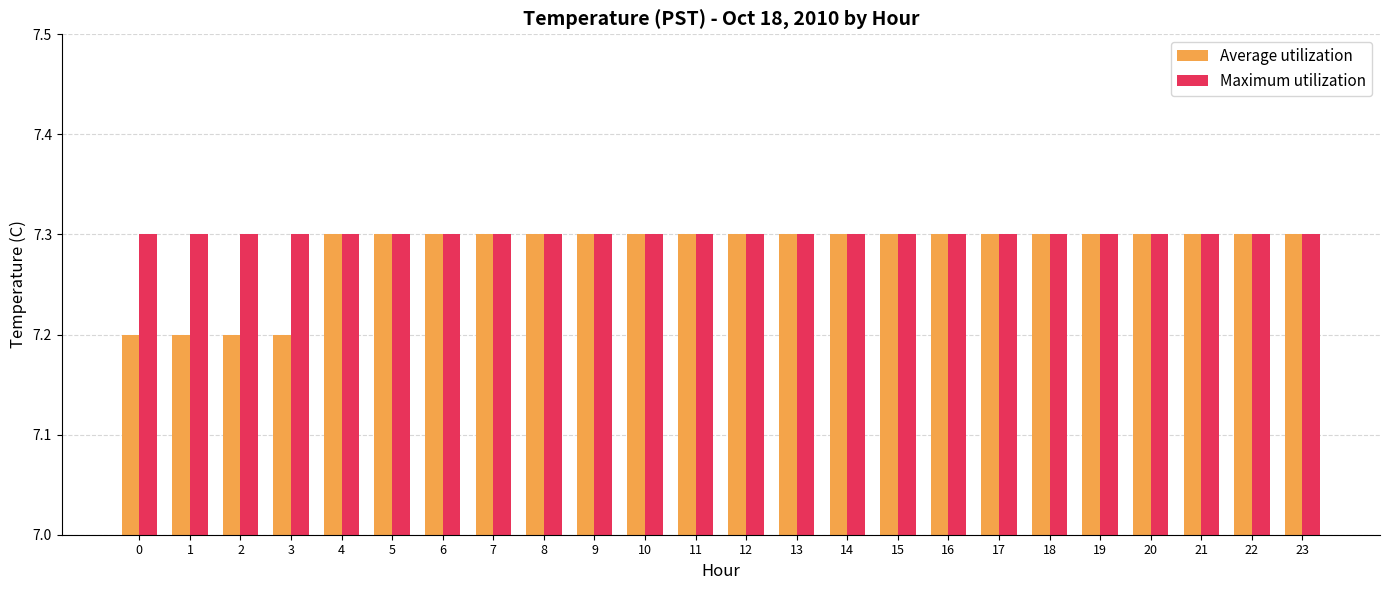

Reading right to left, what are all the values shown in this chart?

Average utilization: 7.3	7.3	7.3	7.3	7.3	7.3	7.3	7.3	7.3	7.3	7.3	7.3	7.3	7.3	7.3	7.3	7.3	7.3	7.3	7.3	7.2	7.2	7.2	7.2
Maximum utilization: 7.3	7.3	7.3	7.3	7.3	7.3	7.3	7.3	7.3	7.3	7.3	7.3	7.3	7.3	7.3	7.3	7.3	7.3	7.3	7.3	7.3	7.3	7.3	7.3